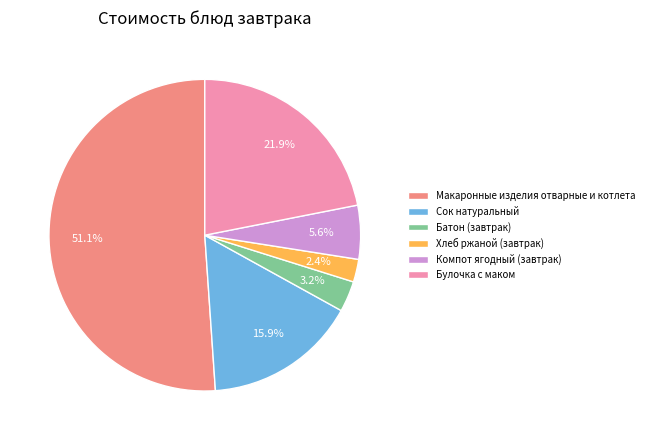

Between Батон (завтрак) and Булочка с маком, which is larger?

Булочка с маком